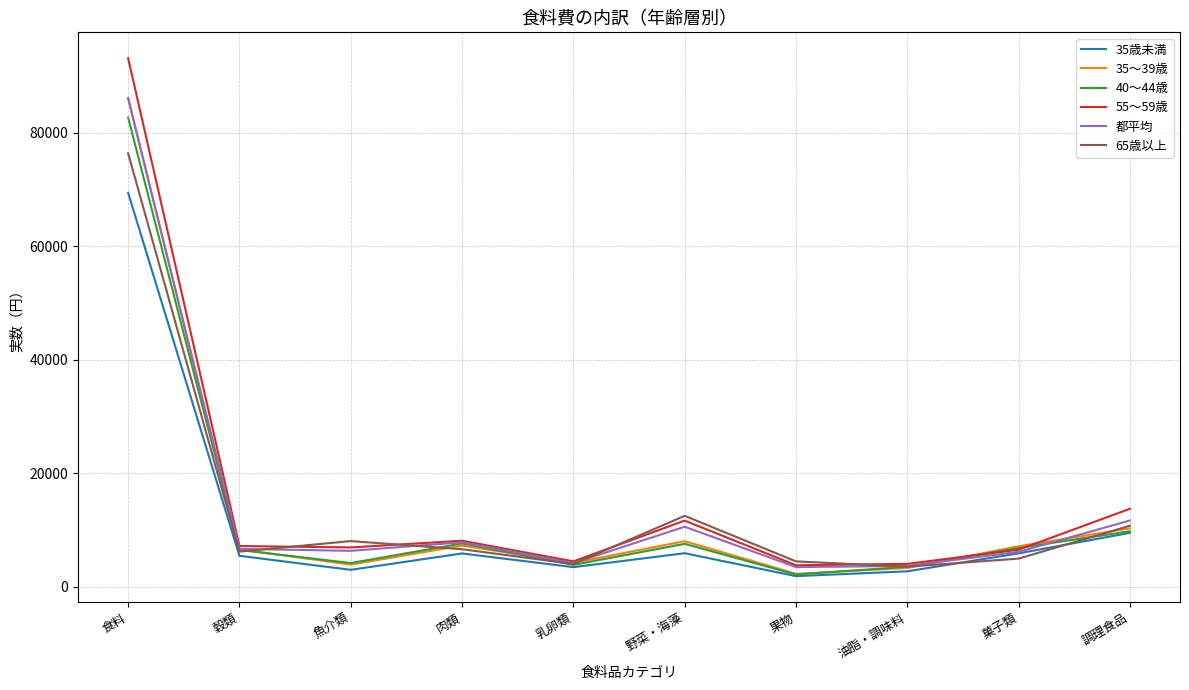

What is the total value across all series at 調理食品?

65602